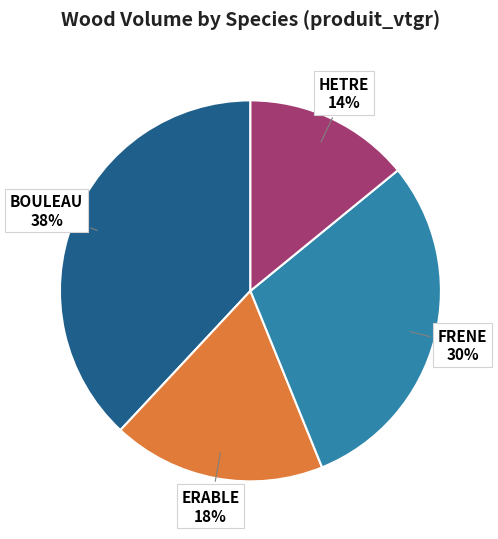

Is there any slice that represents more than half of the pie?

No